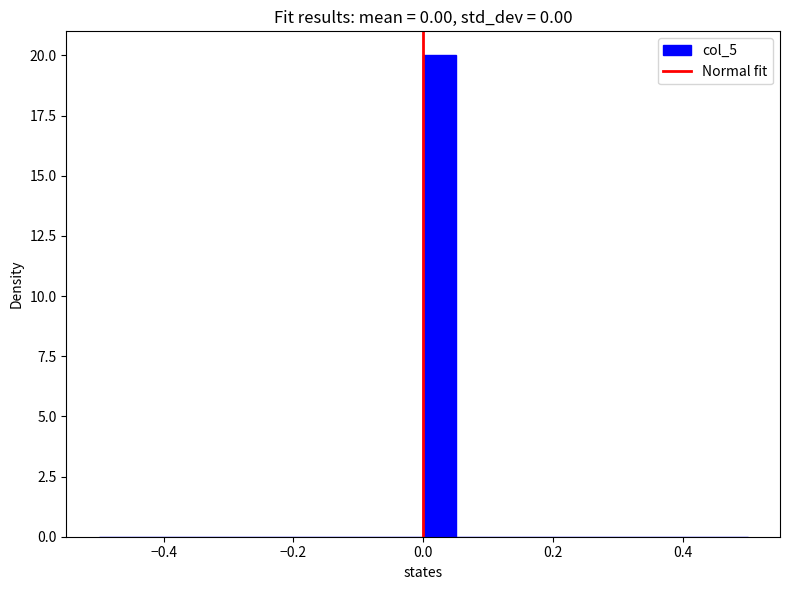

Around what value on the x-axis is the tallest bar? Give the approximate position of its centre, as read against the axis.

0.02